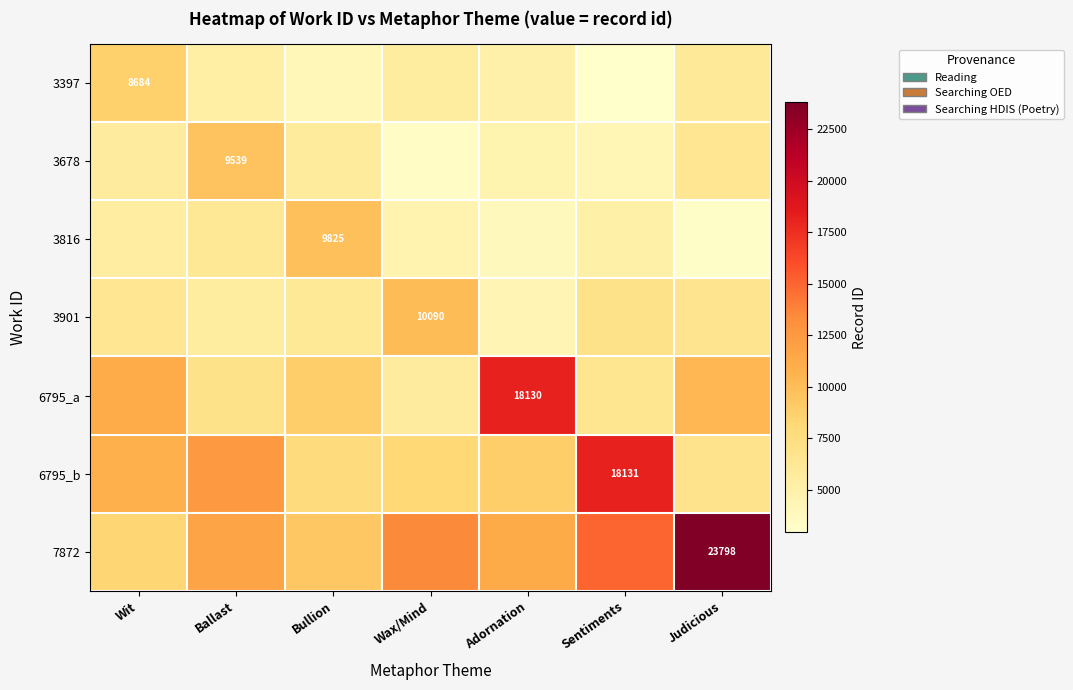

Which label corresponds to the largest value in the chart?

Judicious